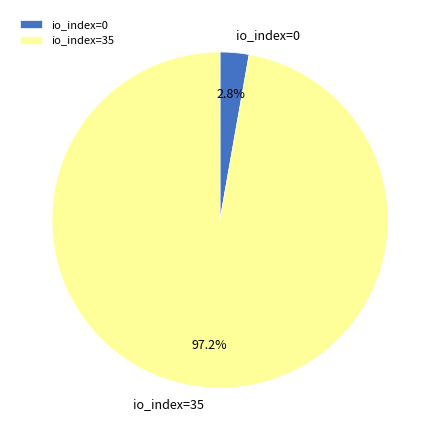

Which has a higher value, io_index=0 or io_index=35?

io_index=35